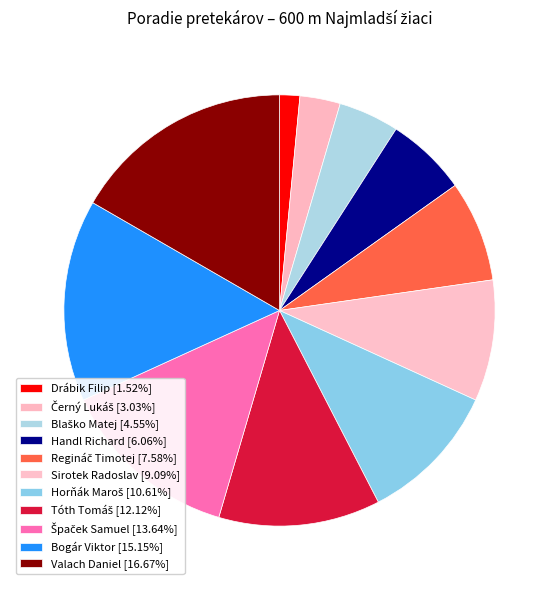

Is there a majority slice in this chart?

No